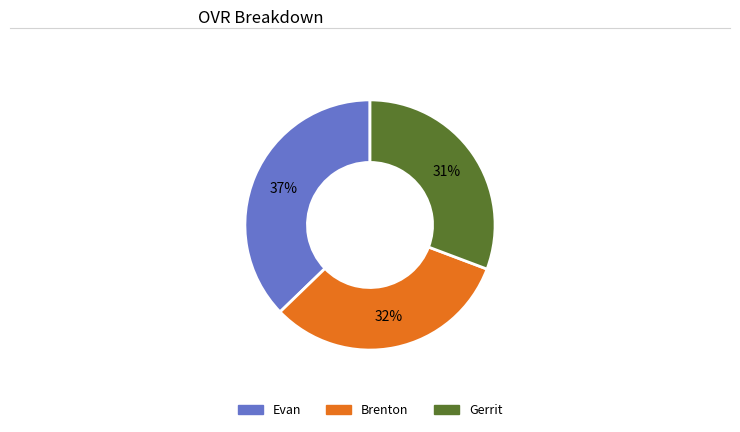

To the nearest percent, what is the difference between the largest and smallest slice percentages?

6%